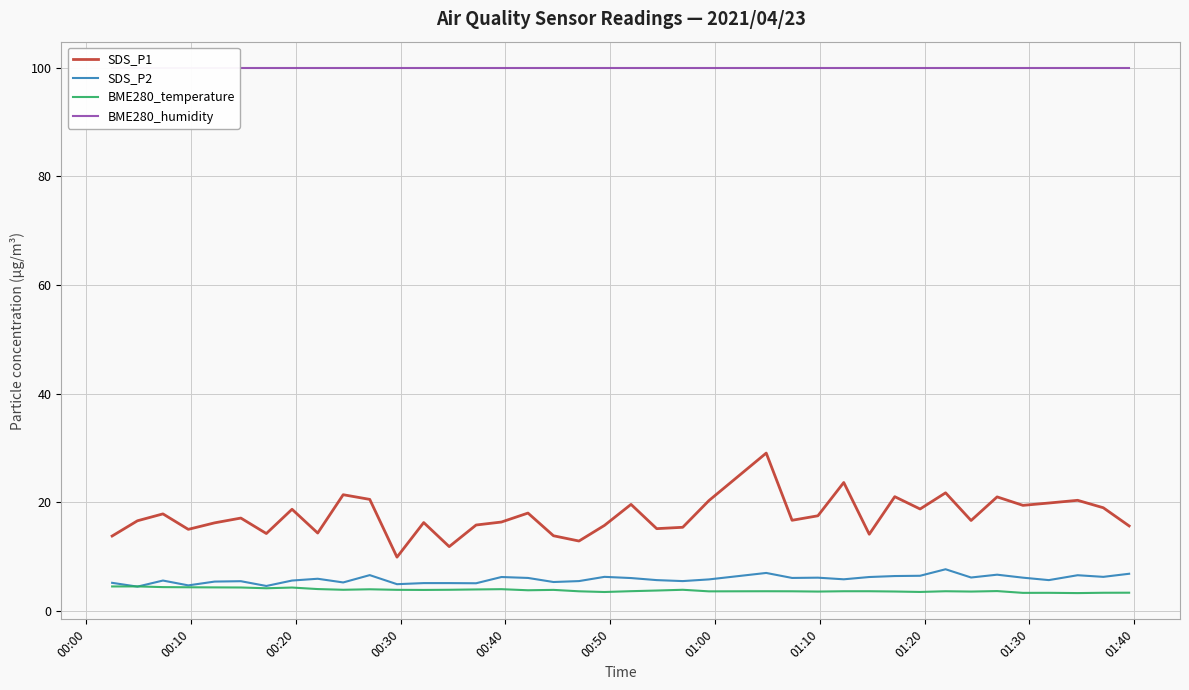

True or false: SDS_P1 and BME280_temperature intersect in this chart.

False